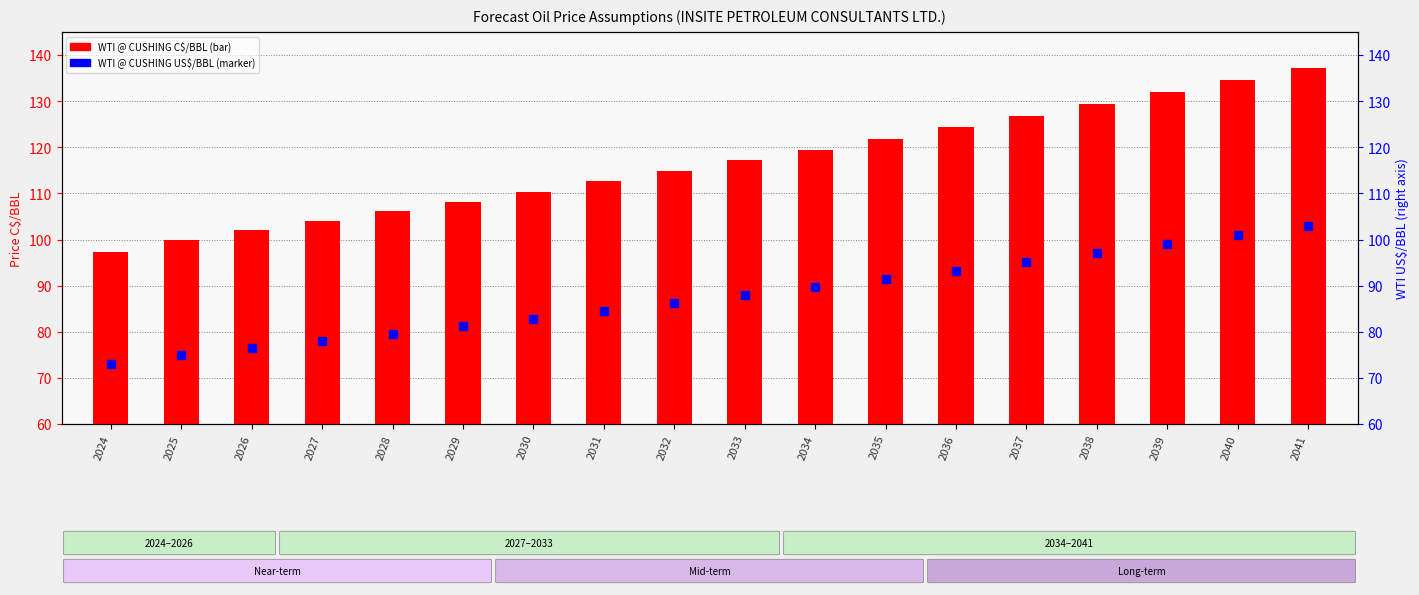

What is the greatest value displayed?

137.3